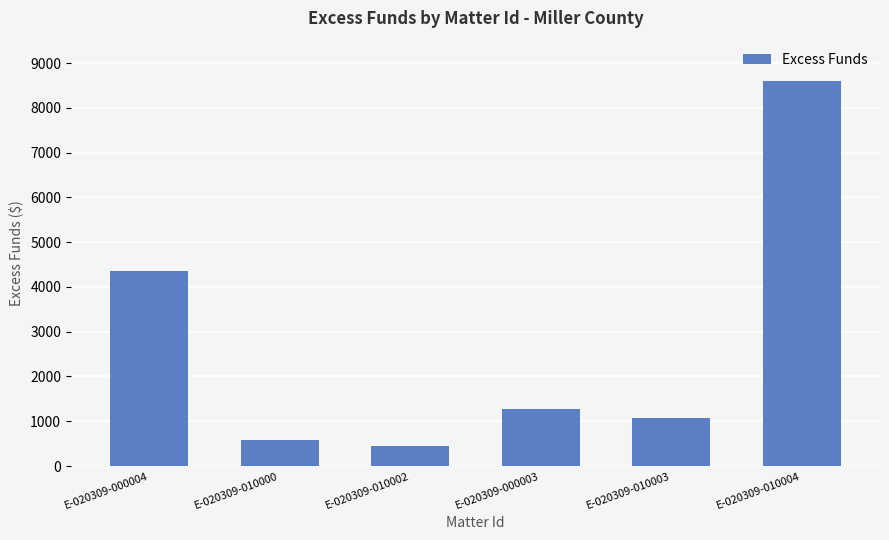

What is the sum of all values?

16315.9